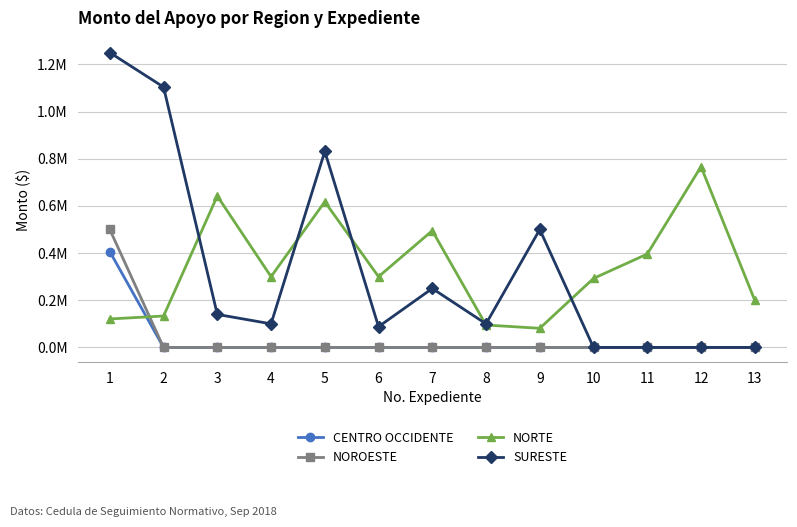

What are all the series names shown in the legend?

CENTRO OCCIDENTE, NOROESTE, NORTE, SURESTE